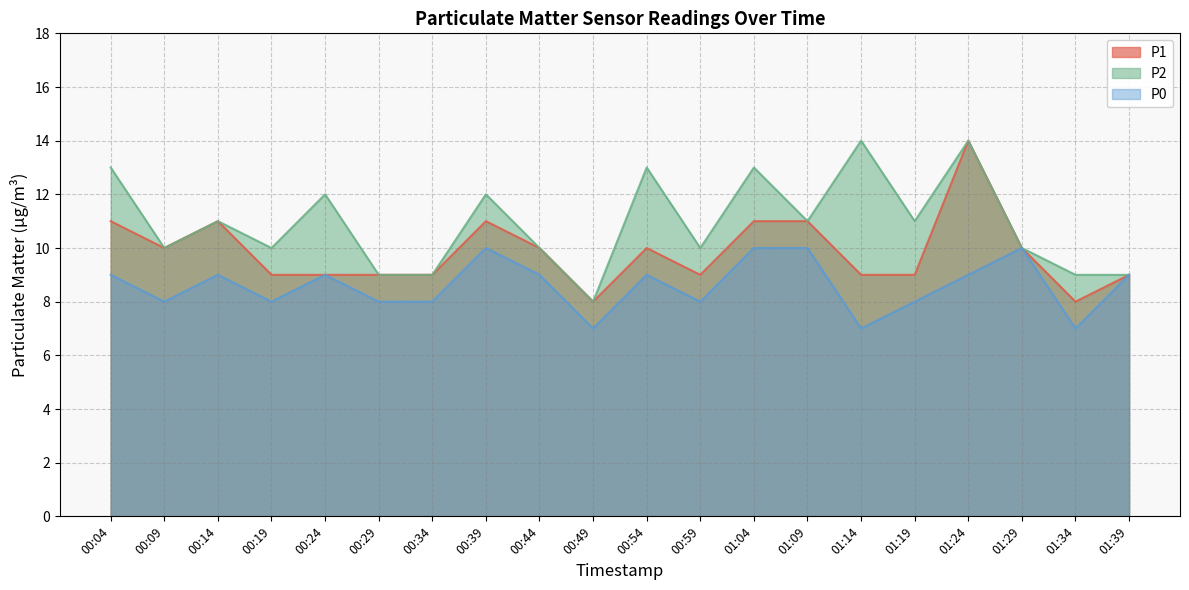

What is the smallest value displayed?

7